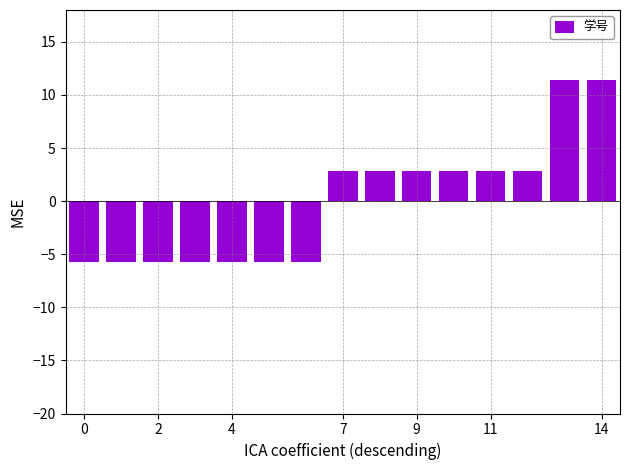

How many bars are there in total?

15